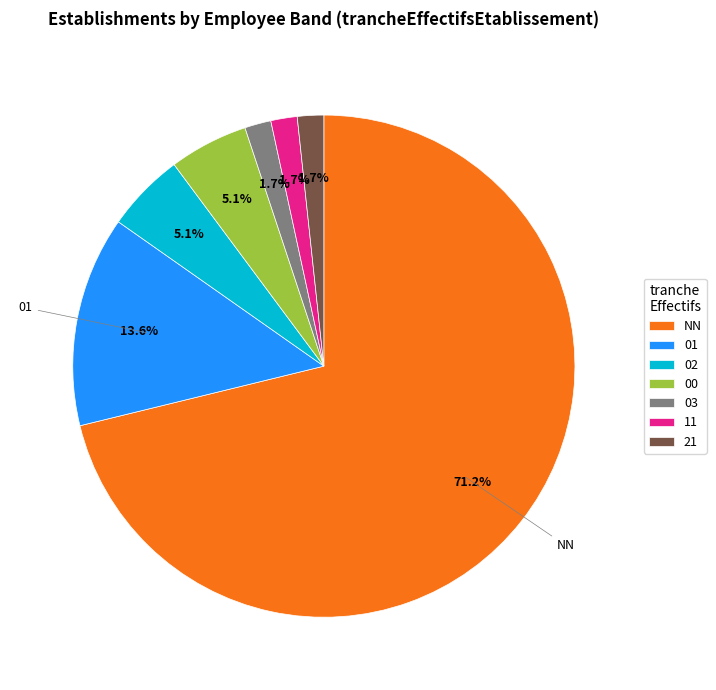

Which slice is the largest?

NN